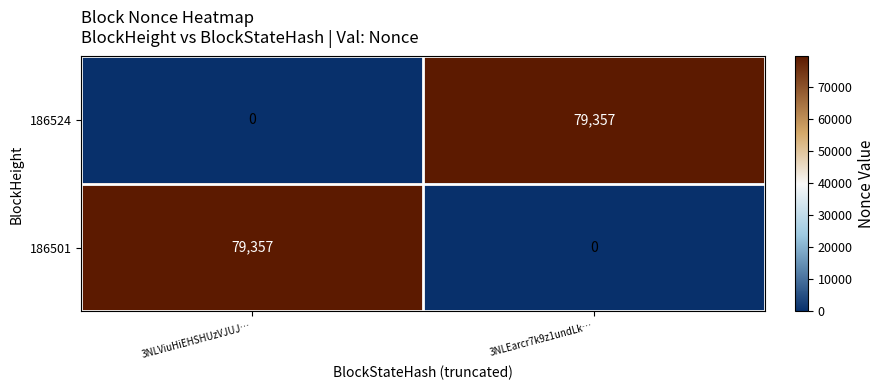

What is the difference between the highest and lowest values at 3NLViuHiEHSHUzVJUJ…?

79357